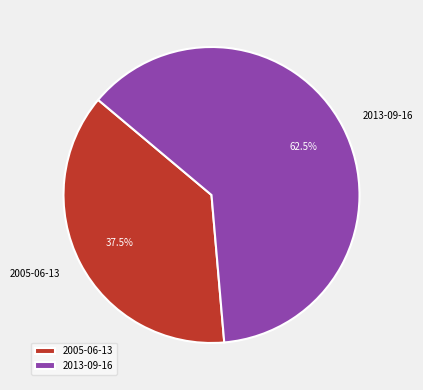

Rank the categories by value from highest to lowest.

2013-09-16, 2005-06-13